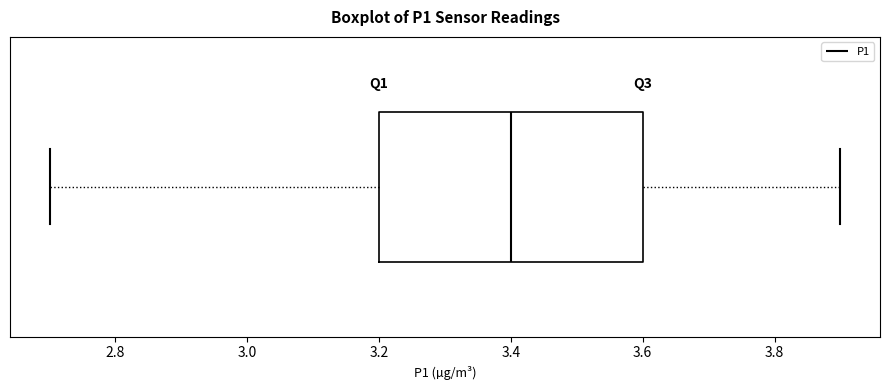

Read this box plot against the x-axis: the position of the median line, the range covered by the box, and the ends of both whiskers. The values are not printed on the chart, so give them approximately, as read against the axis.

median 3.4, box 3.2 to 3.6, whiskers 2.7 to 3.9